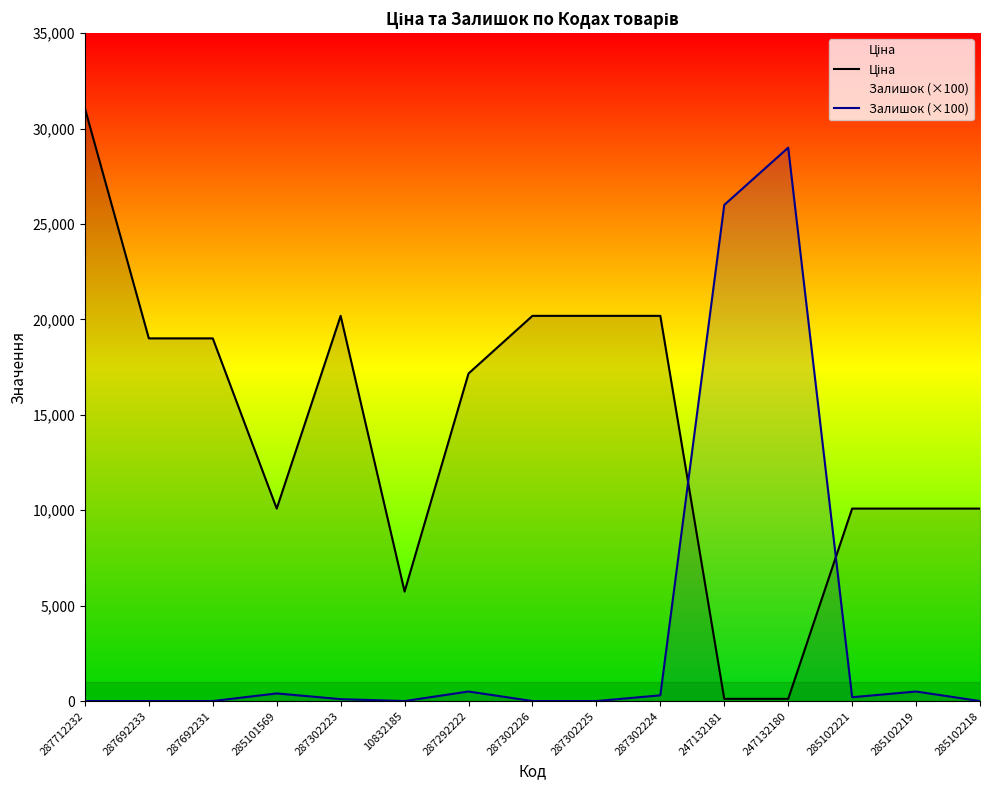

Between 287302224 and 285102218, which series saw the biggest shift?

Ціна